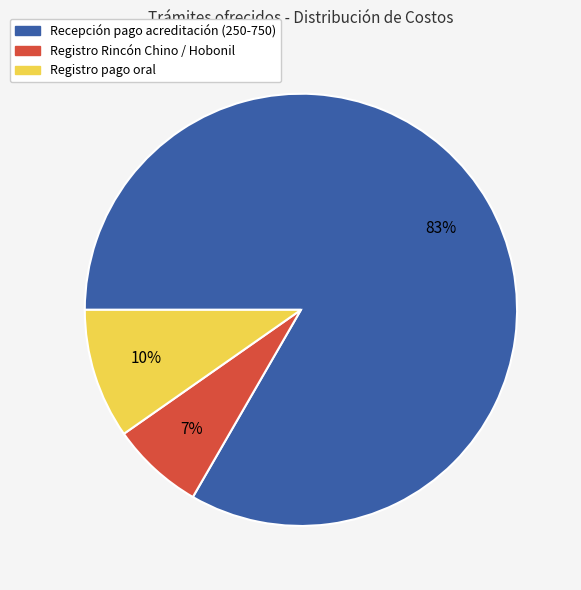

Does any single category account for the majority?

Yes